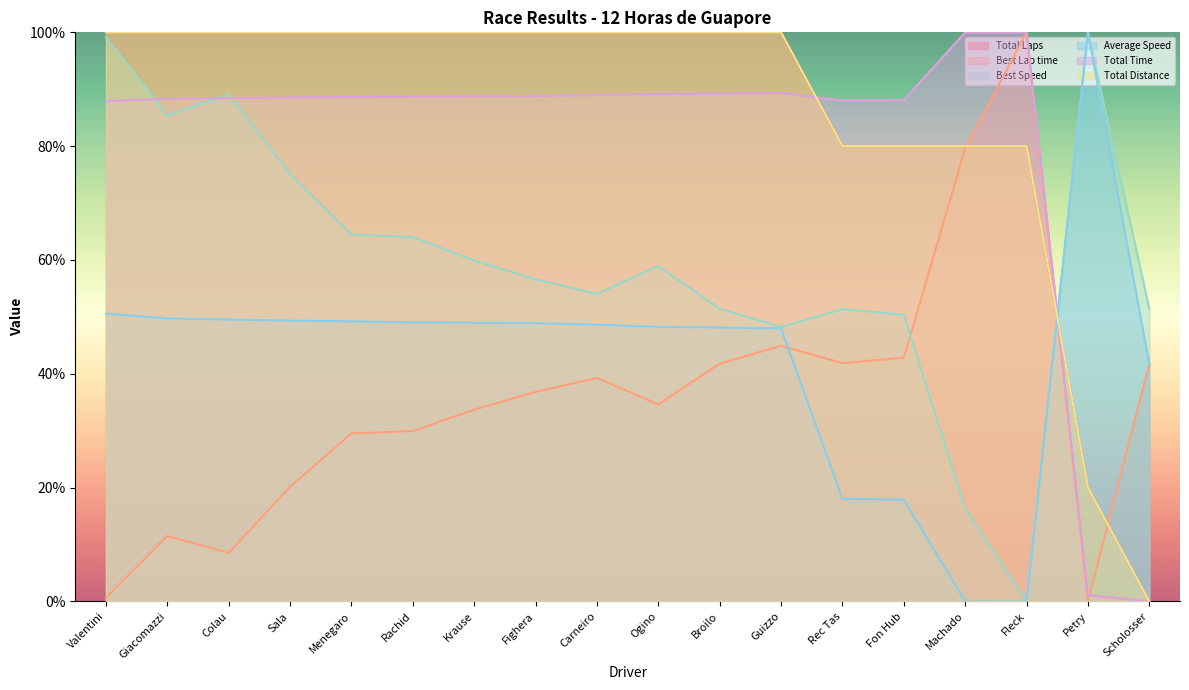

What is the sum of the Best Speed values at Sala and Scholosser?

126.5